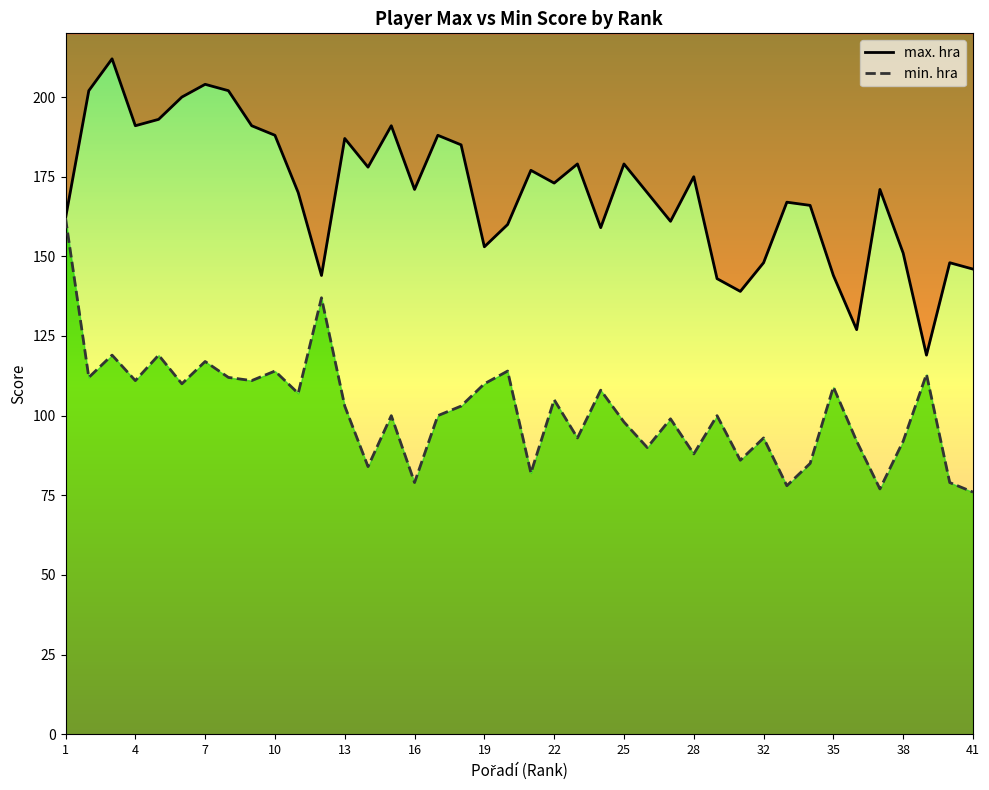

What is the difference between the second highest and second lowest values in the max. hra series?

77